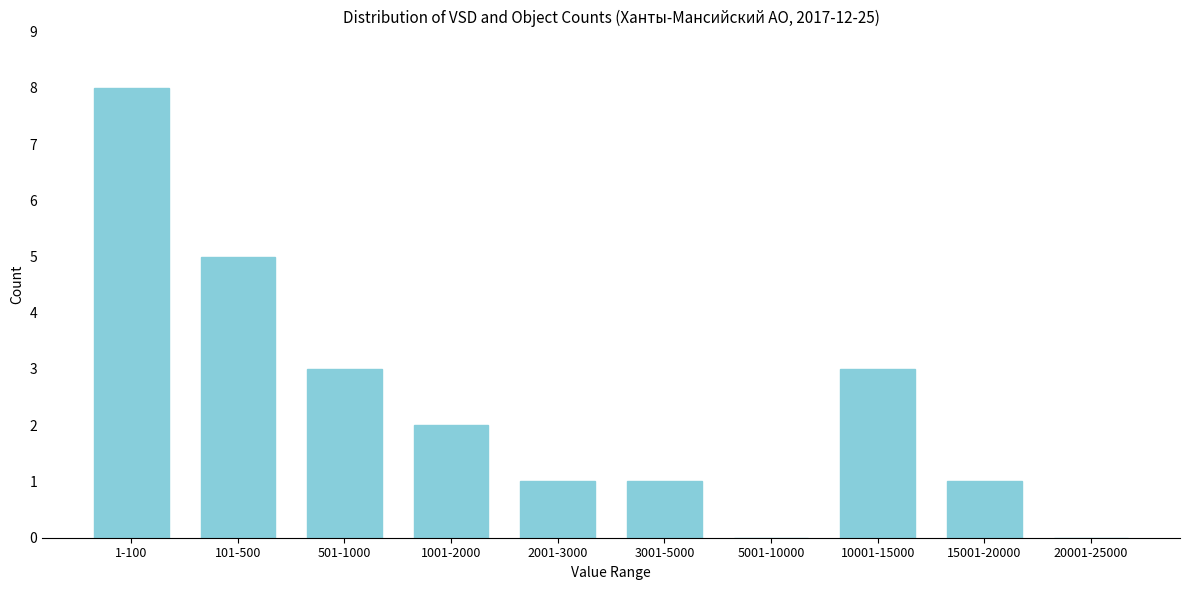

Reading right to left, transcribe all the data shown in this chart.

20001-25000=0	15001-20000=1	10001-15000=3	5001-10000=0	3001-5000=1	2001-3000=1	1001-2000=2	501-1000=3	101-500=5	1-100=8